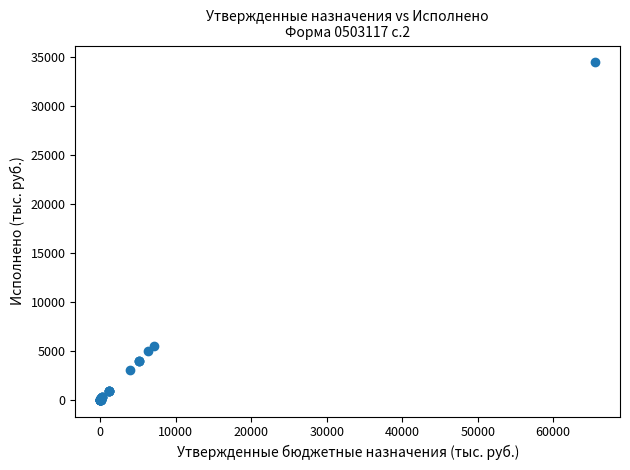

What Y value in the scatter plot is closest to 17211?

5473.8